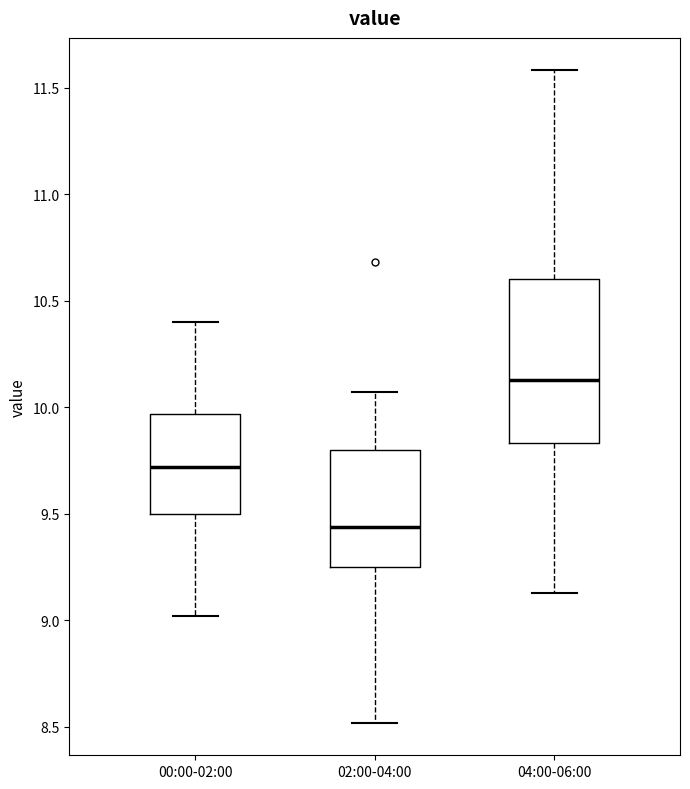

Which box is the tallest, from its lower edge to its upper edge?

04:00-06:00